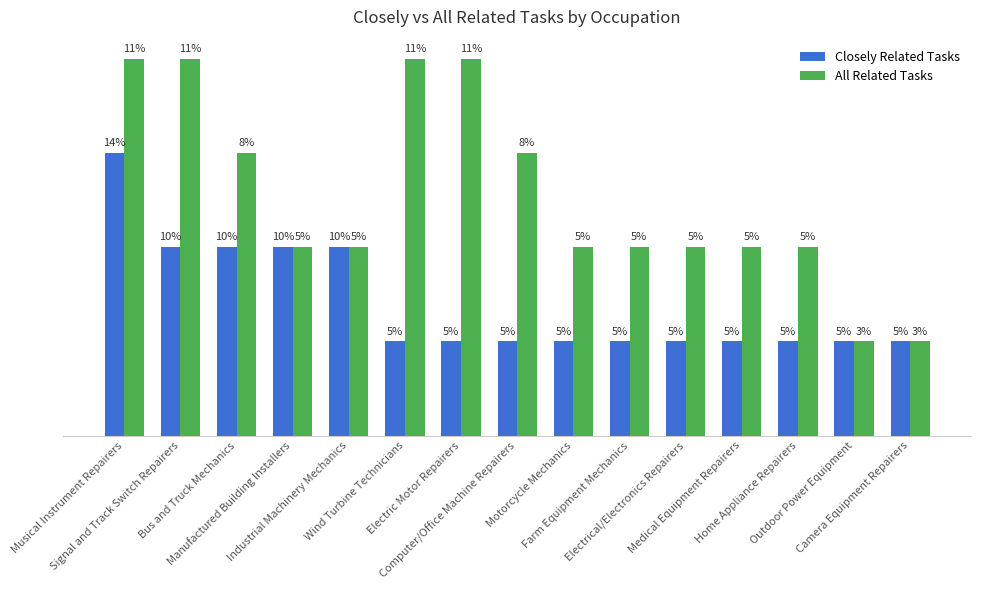

What are all the series names shown in the legend?

Closely Related Tasks, All Related Tasks